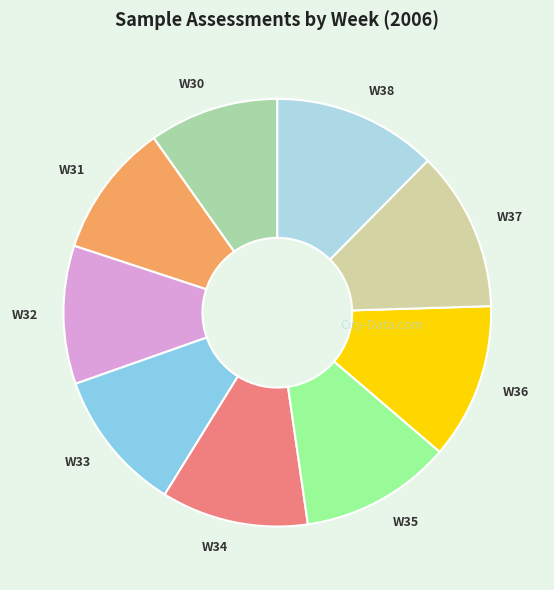

Combined, do W35 and W38 account for over 50%?

No